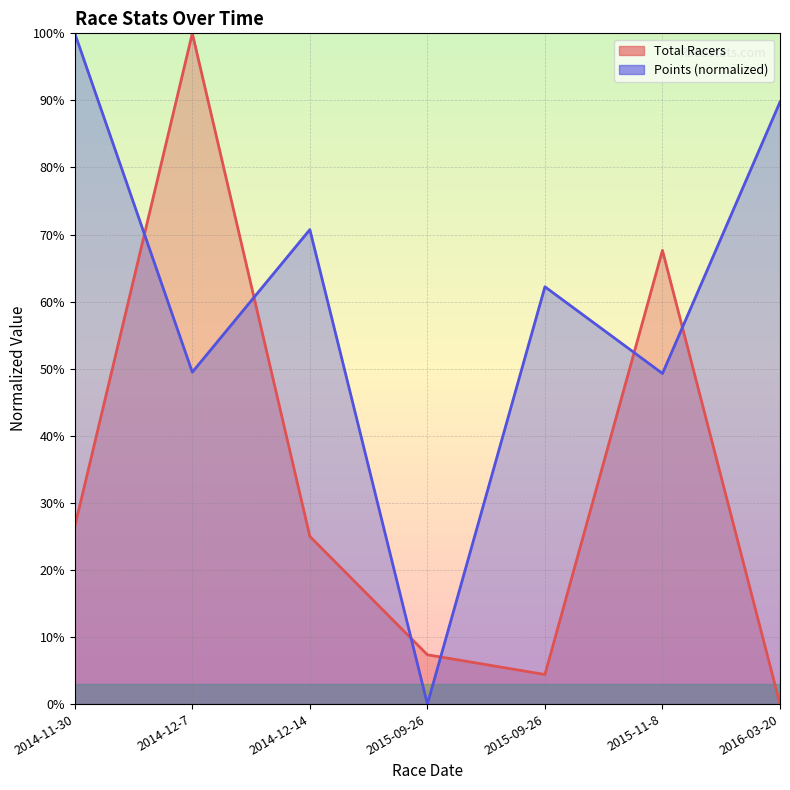

At which category does Points line reach its first local peak?

2014-12-14